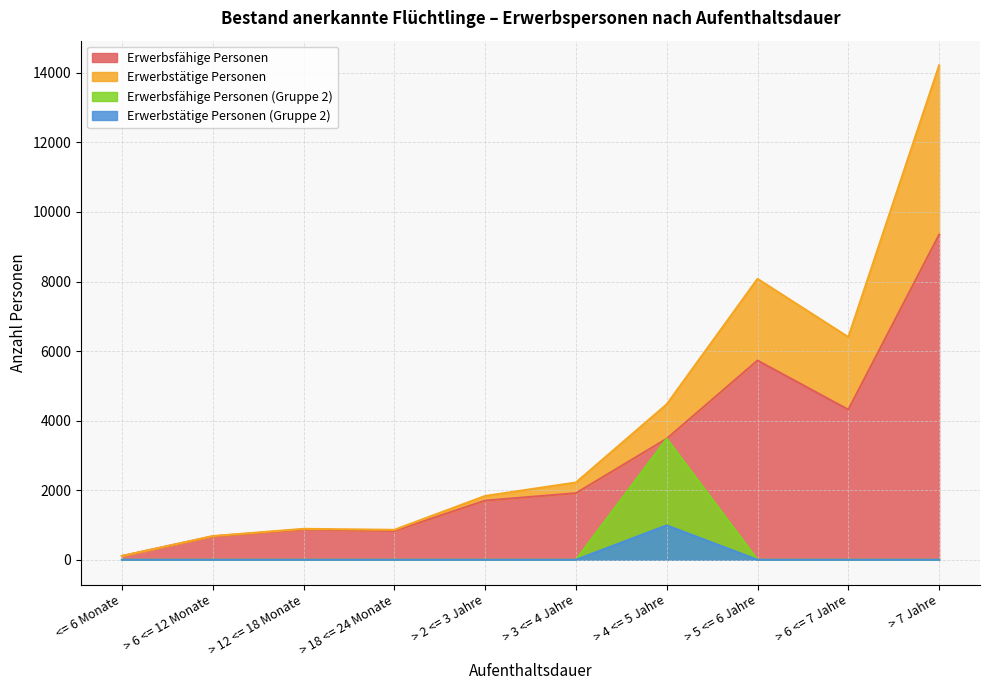

Which series has the widest spread of values?

Erwerbstätige Personen